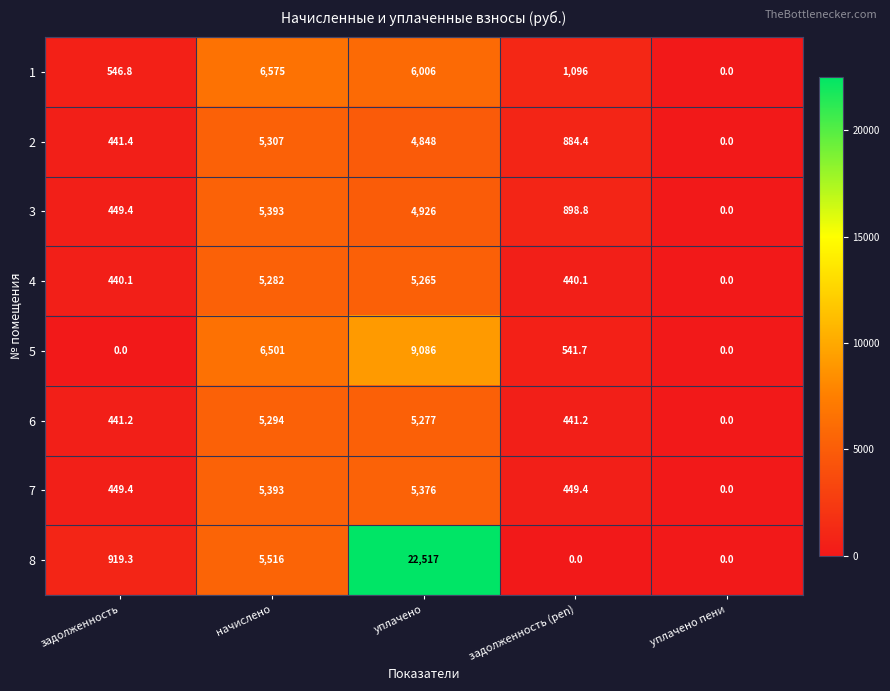

Which series has the largest total across all categories?

8